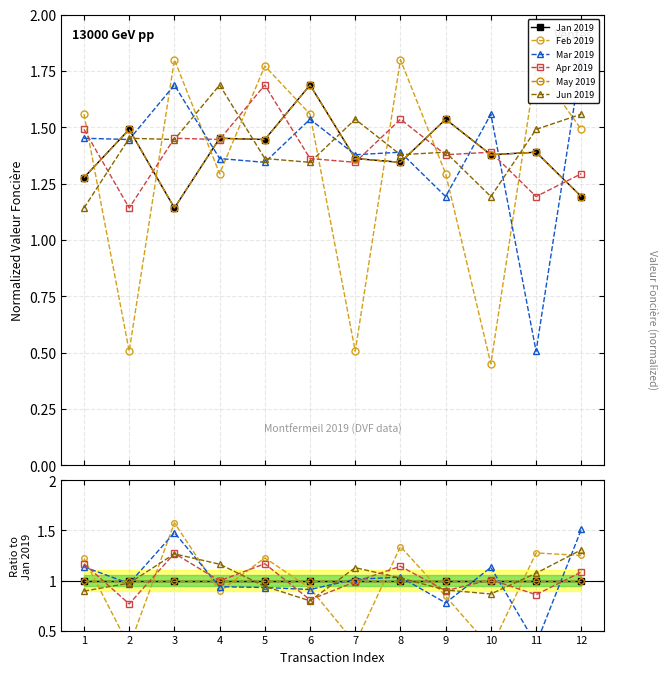

Which series has the widest spread of values?

Feb 2019